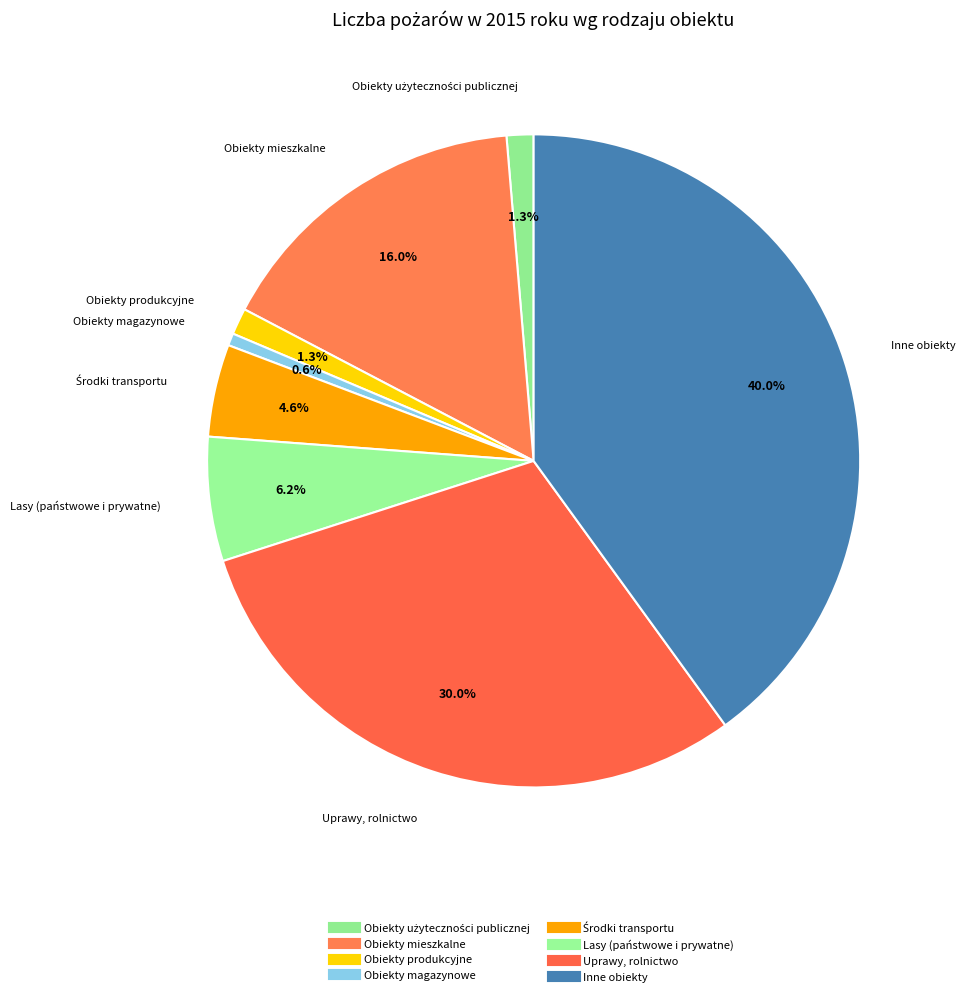

Is it true that Lasy (państwowe i prywatne) is 6% of the pie?

True